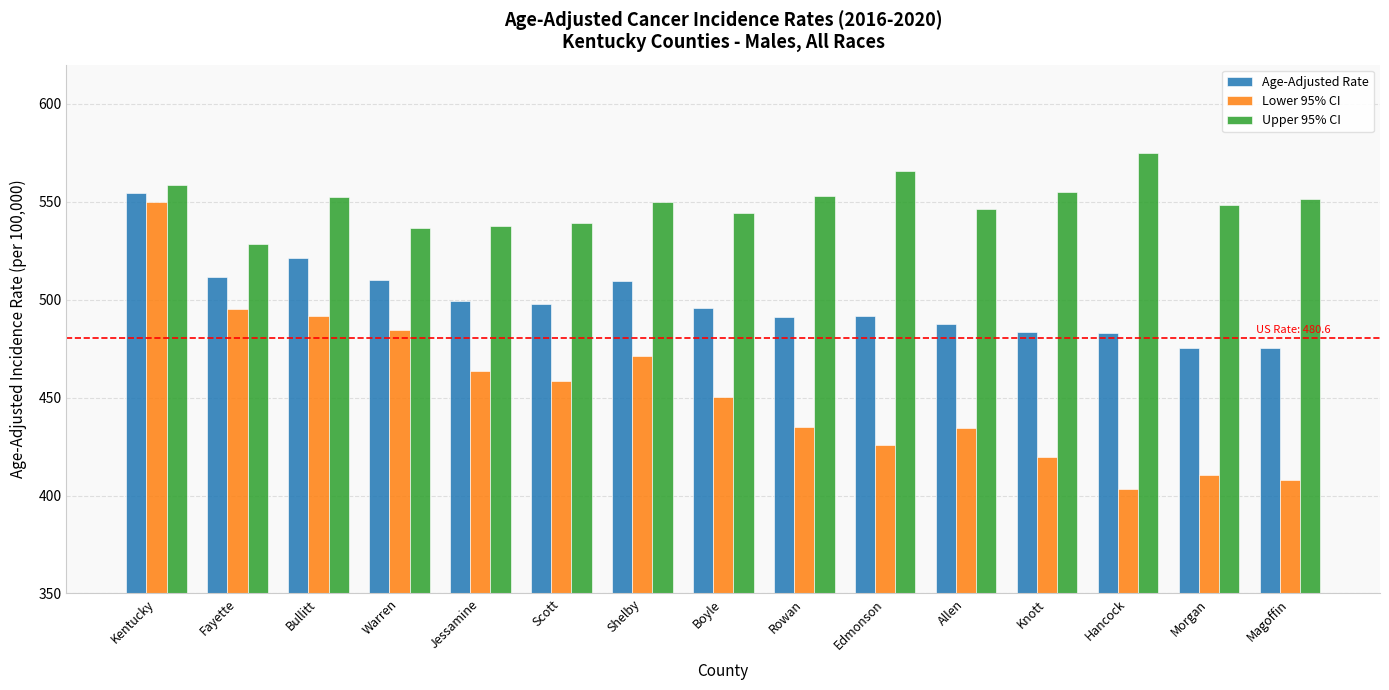

What is the value of the Upper 95% CI bar at the 15th from the left?

551.4